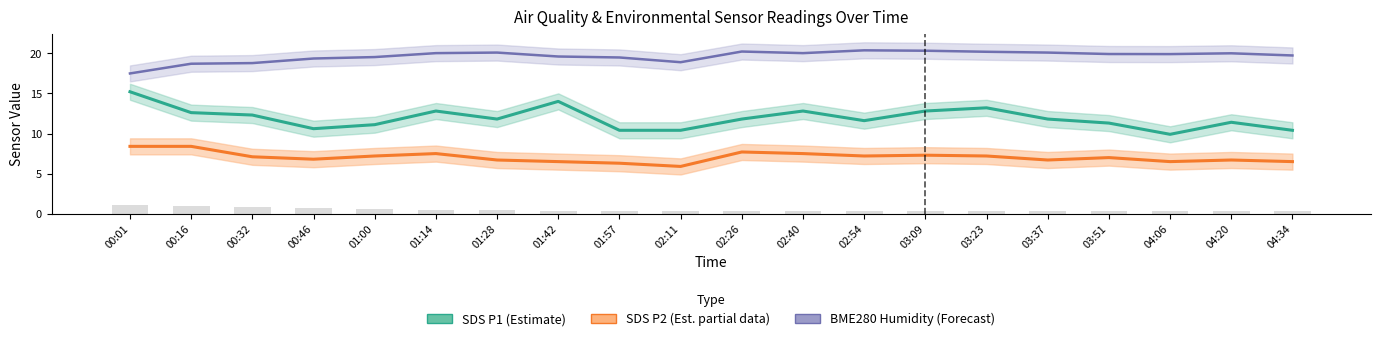

Which category has the lowest value in the SDS P1 (Estimate) series?

04:06